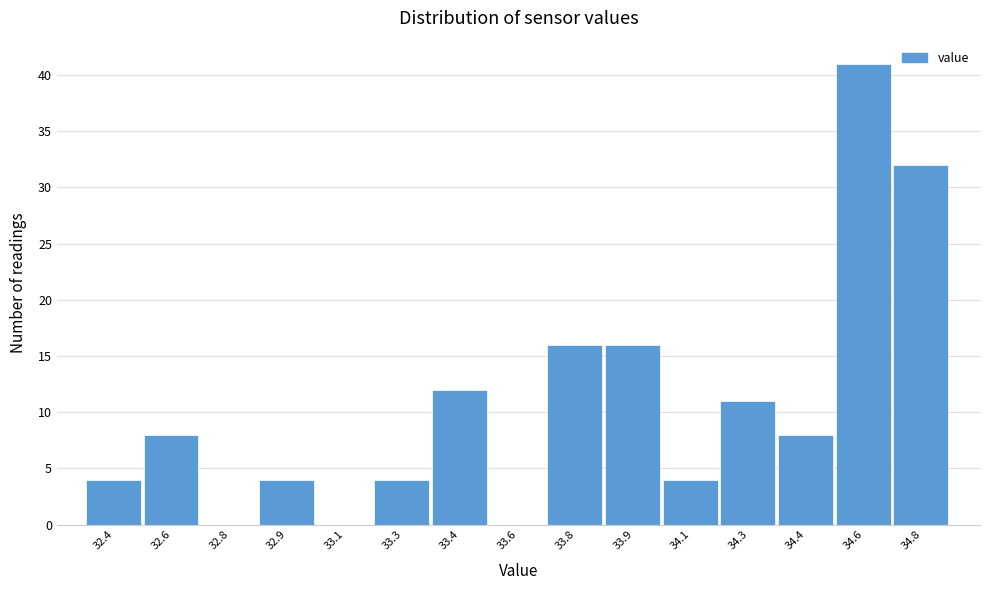

Reading right to left, what are all the values shown in this chart?

34.8=32	34.6=41	34.4=8	34.3=11	34.1=4	33.9=16	33.8=16	33.6=0	33.4=12	33.3=4	33.1=0	32.9=4	32.8=0	32.6=8	32.4=4